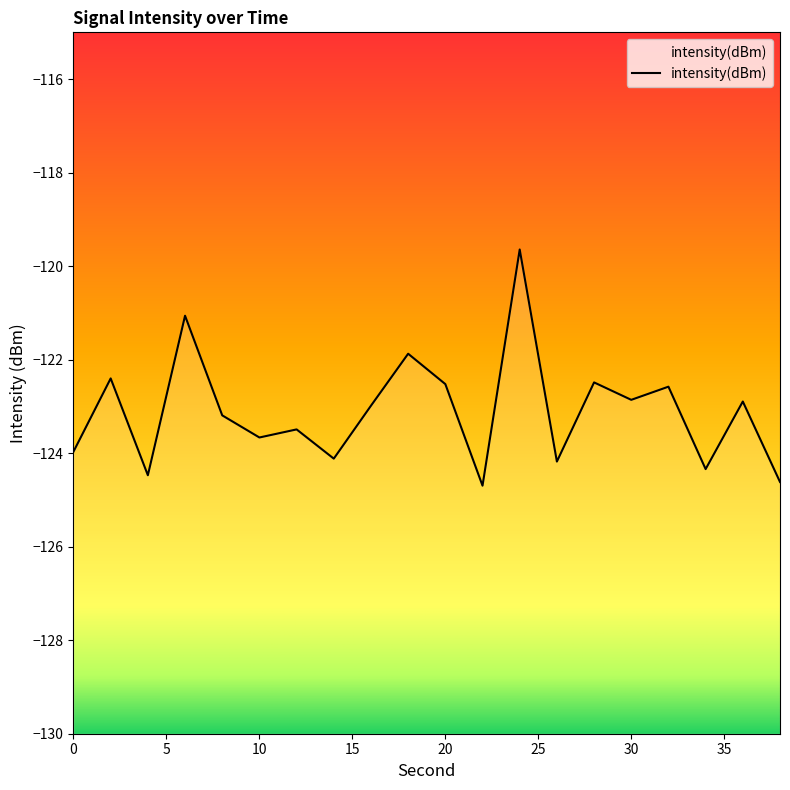

True or false: the data shows -197.7 at 22.

False